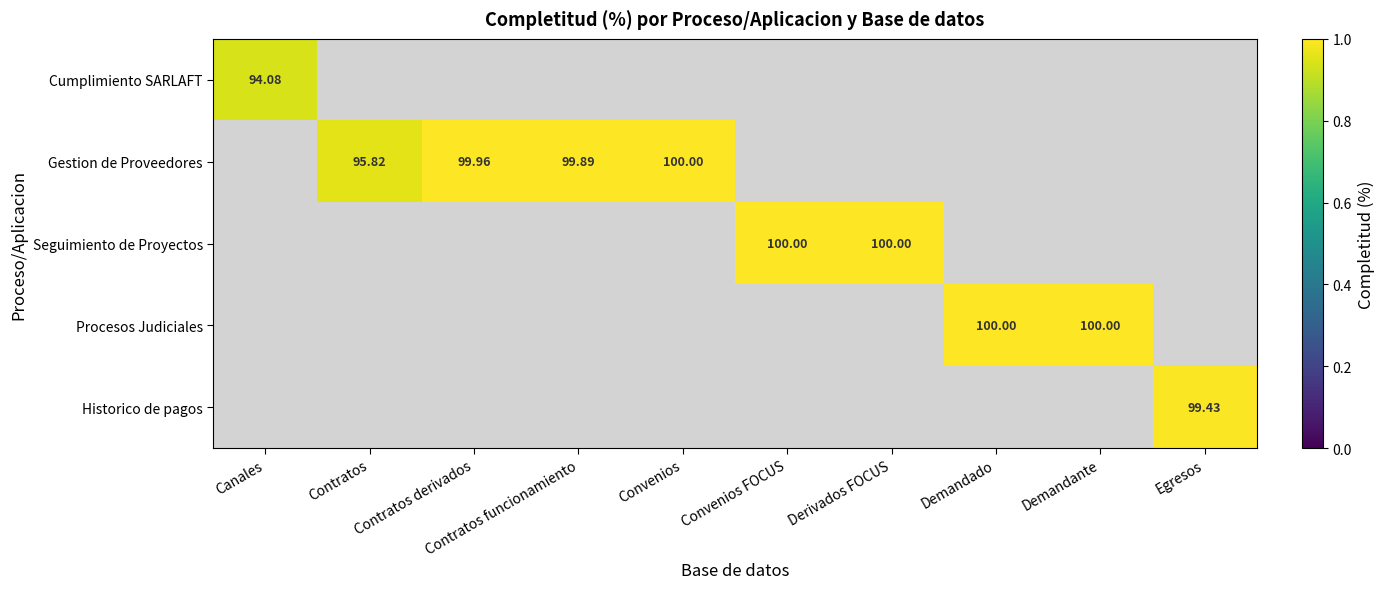

Is the value of Historico de pagos at Derivados FOCUS greater than the value of Cumplimiento SARLAFT at Demandante?

No